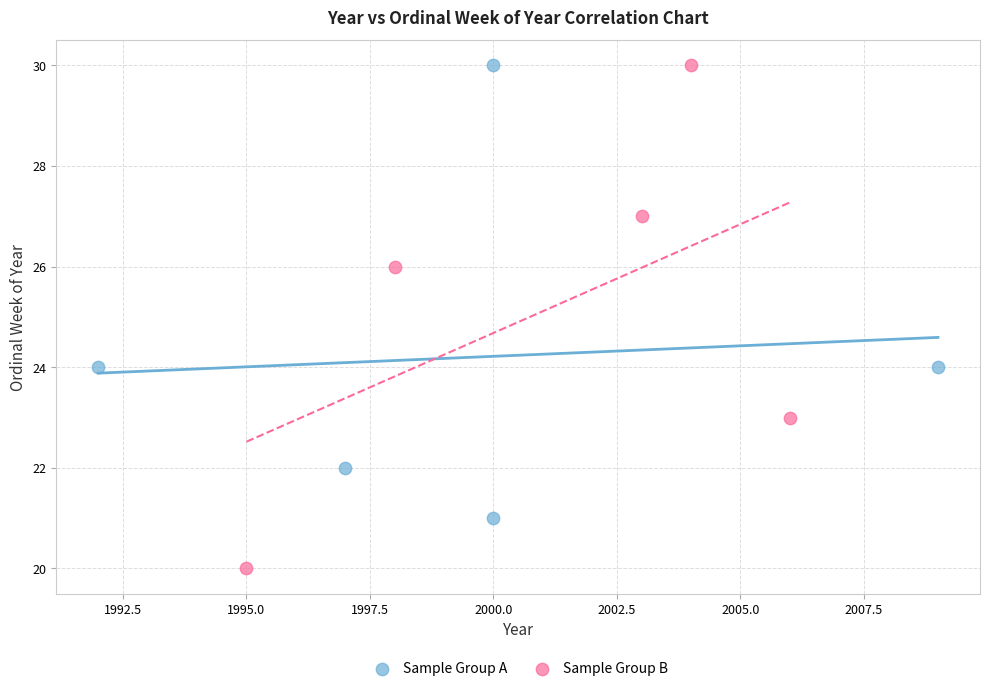

What are all the series names shown in the legend?

Sample Group A, Sample Group B